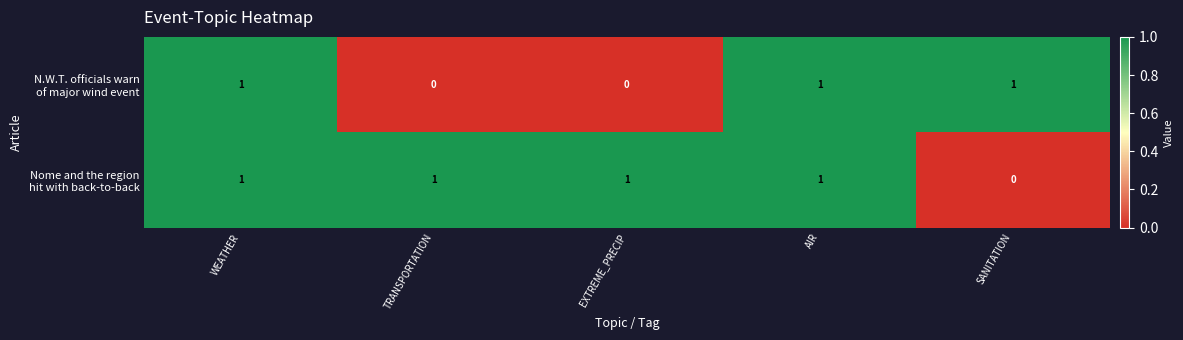

At how many categories does at least one series exceed 0?

5